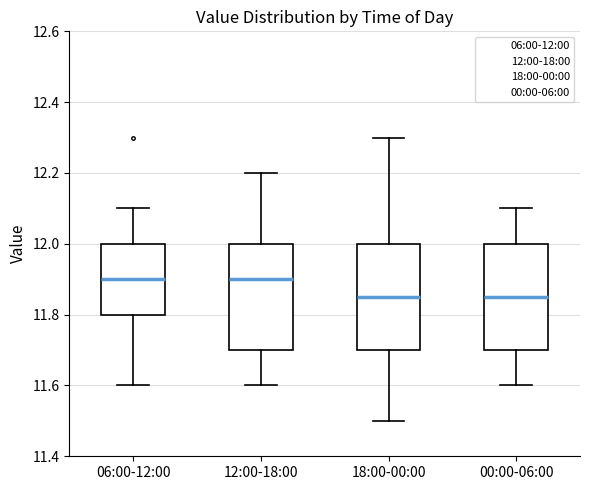

Where does the upper whisker of the box for 12:00-18:00 end on the y-axis? The values are not printed on the chart, so give them approximately, as read against the axis.

12.20